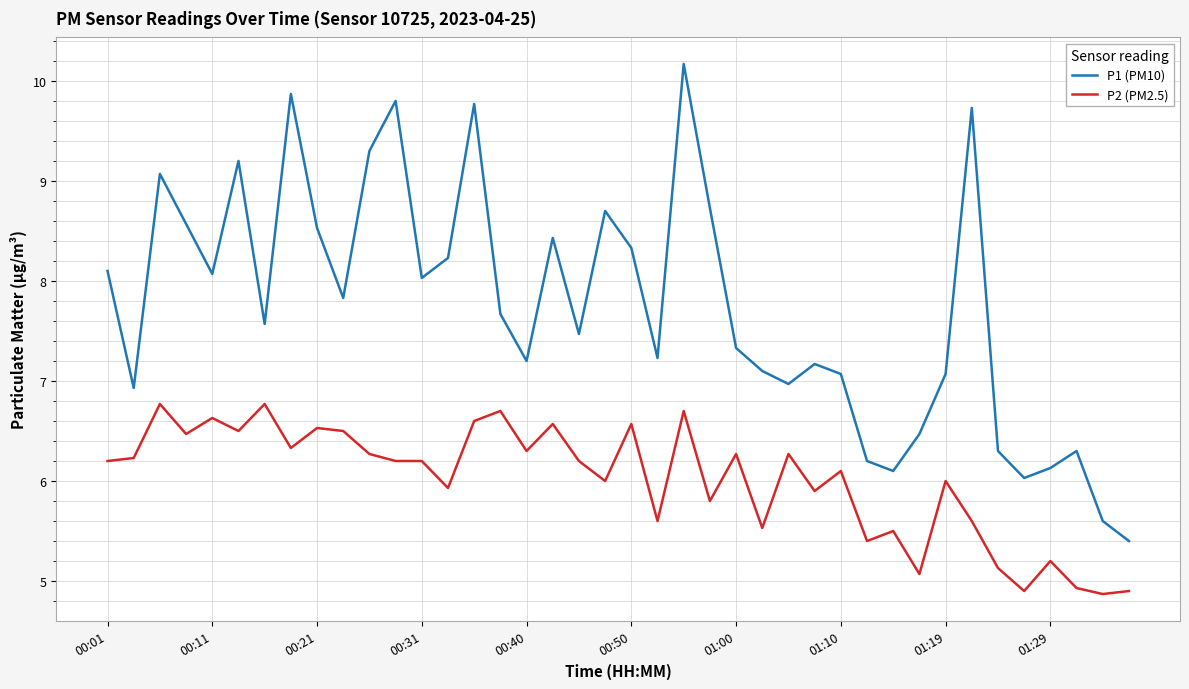

What is the minimum value for P2 (PM2.5)?

4.9